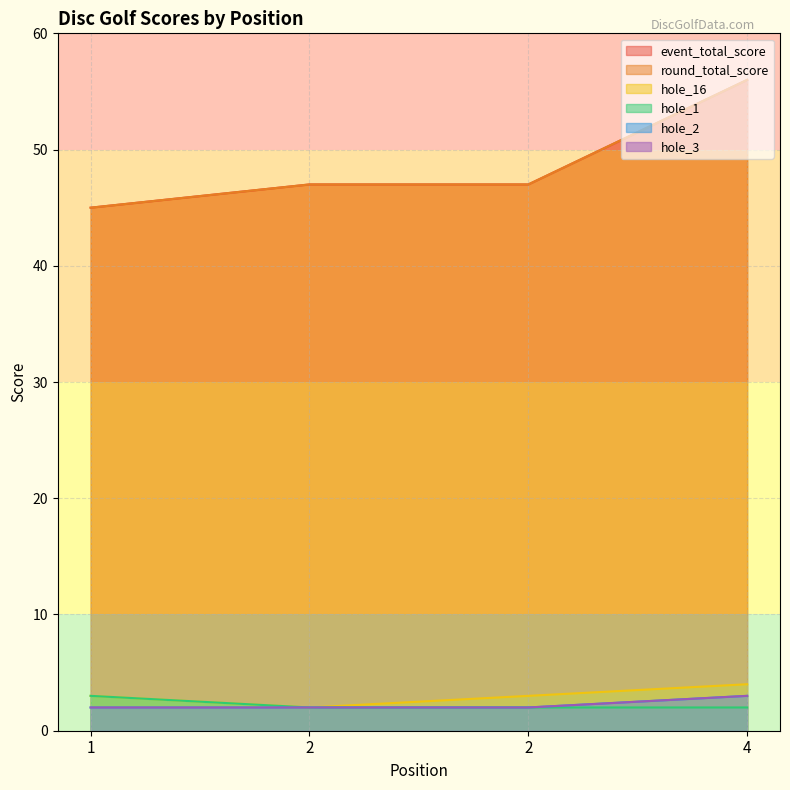

What is the average value of the round_total_score series?

49